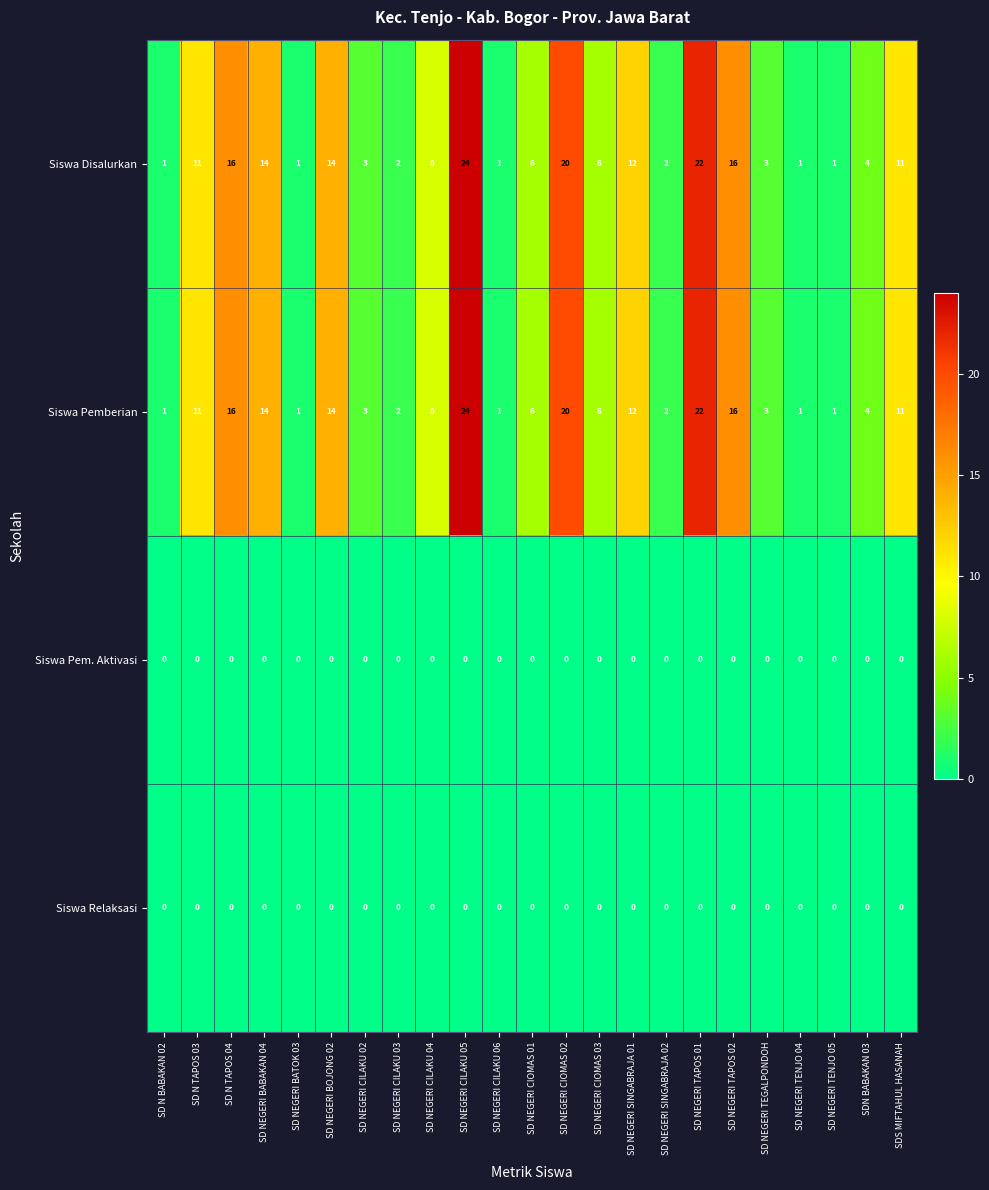

The value of Siswa Disalurkan at SD NEGERI CIOMAS 03 is 6. True or false?

True